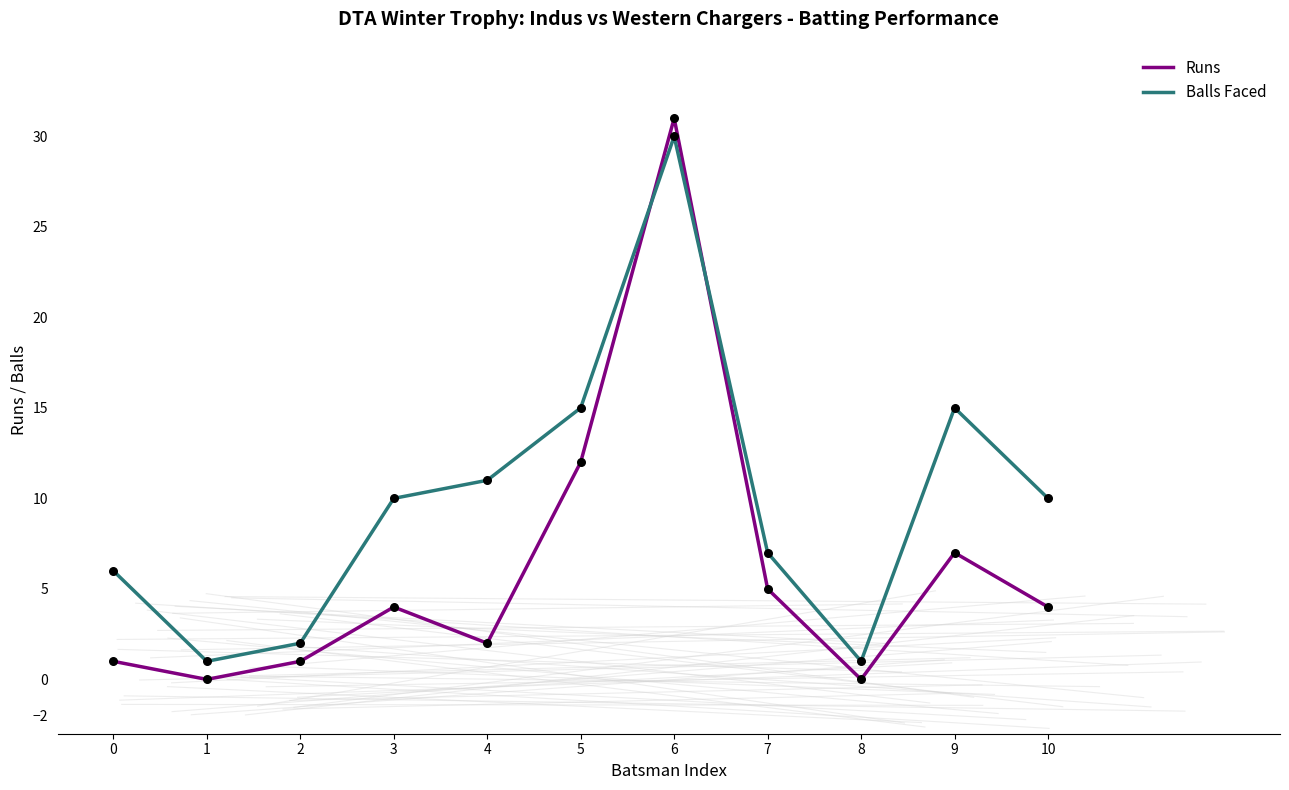

What are all the series names shown in the legend?

Runs, Balls Faced